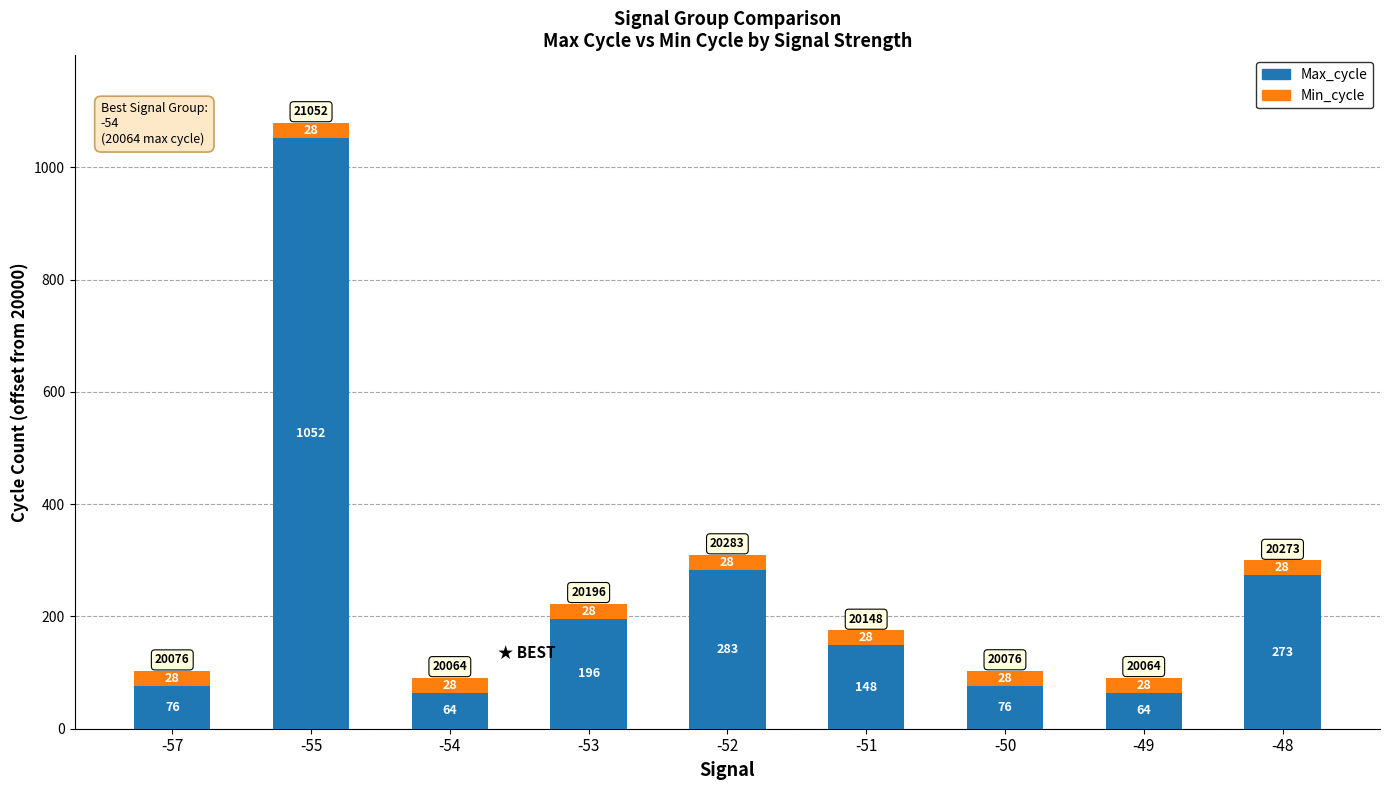

Does the chart contain stacked bars?

Yes